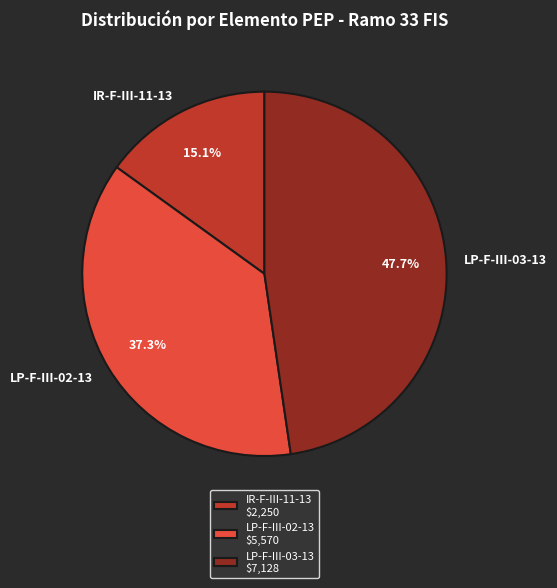

How many slices are in this pie chart?

3